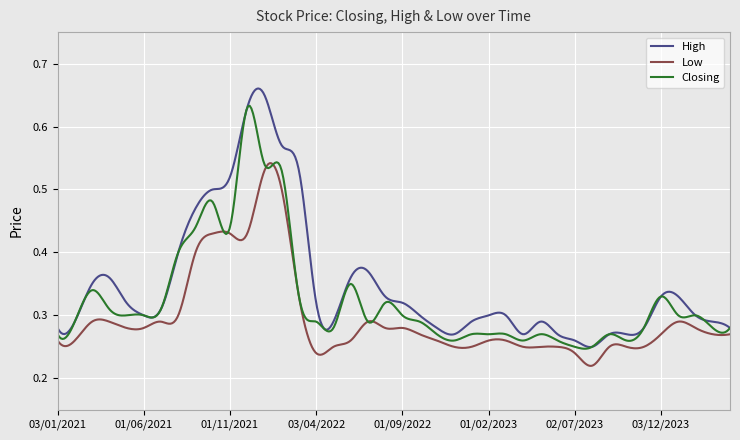

Which series has the largest total across all categories?

High